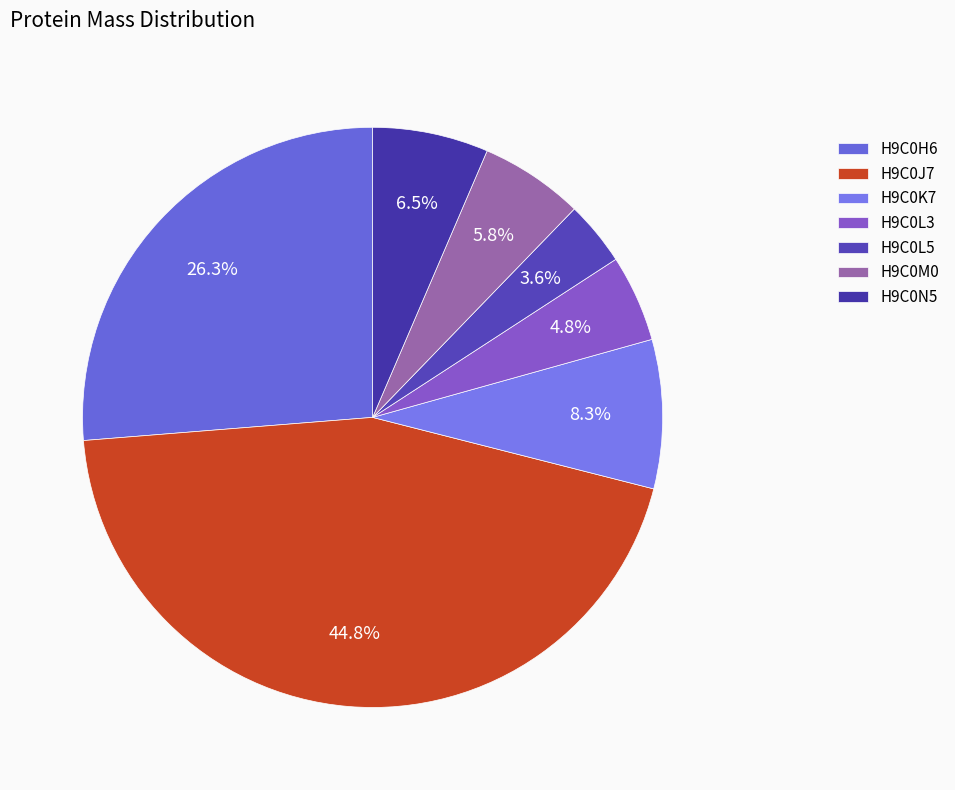

To the nearest percent, what portion does H9C0K7 represent?

8%